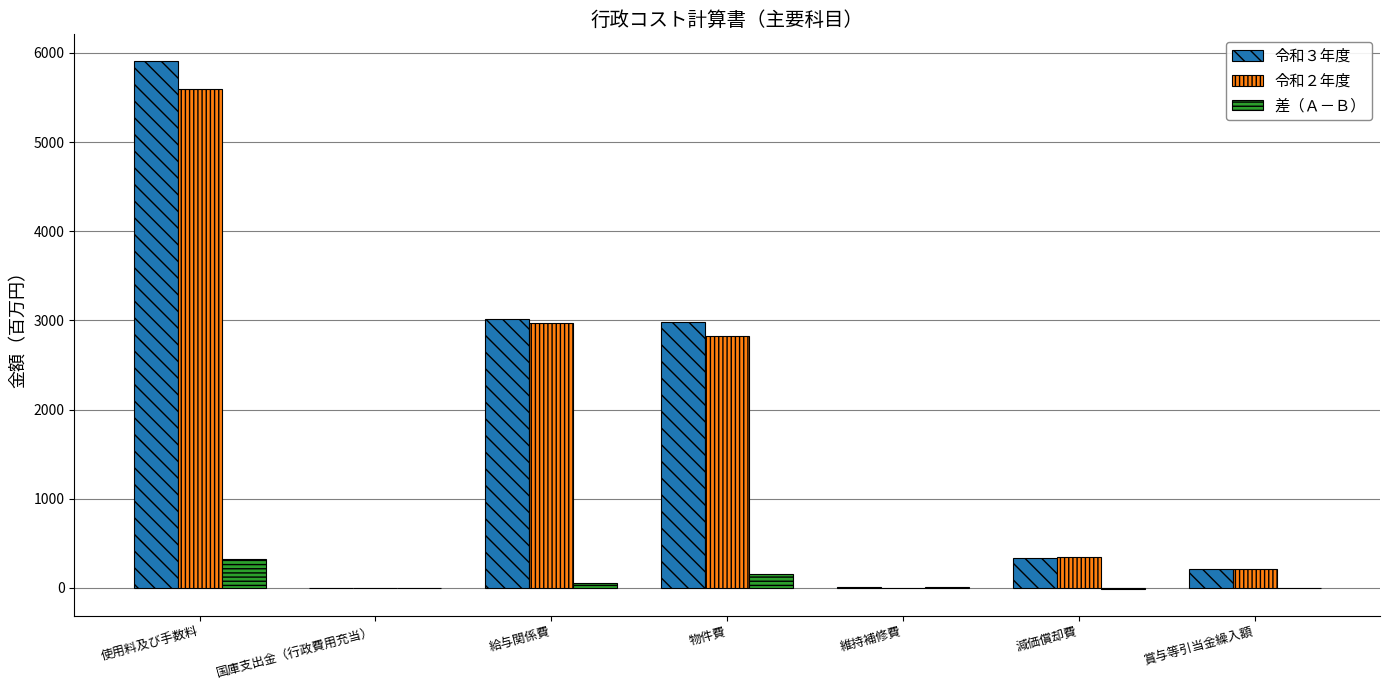

Is the value of 令和３年度 at 使用料及び手数料 greater than the value of 差（Ａ－Ｂ） at 物件費?

Yes